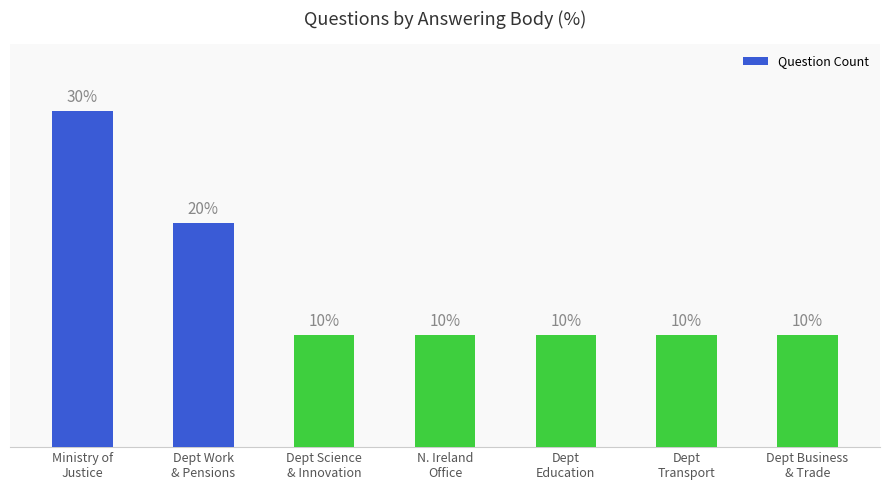

Are the bars horizontal?

No